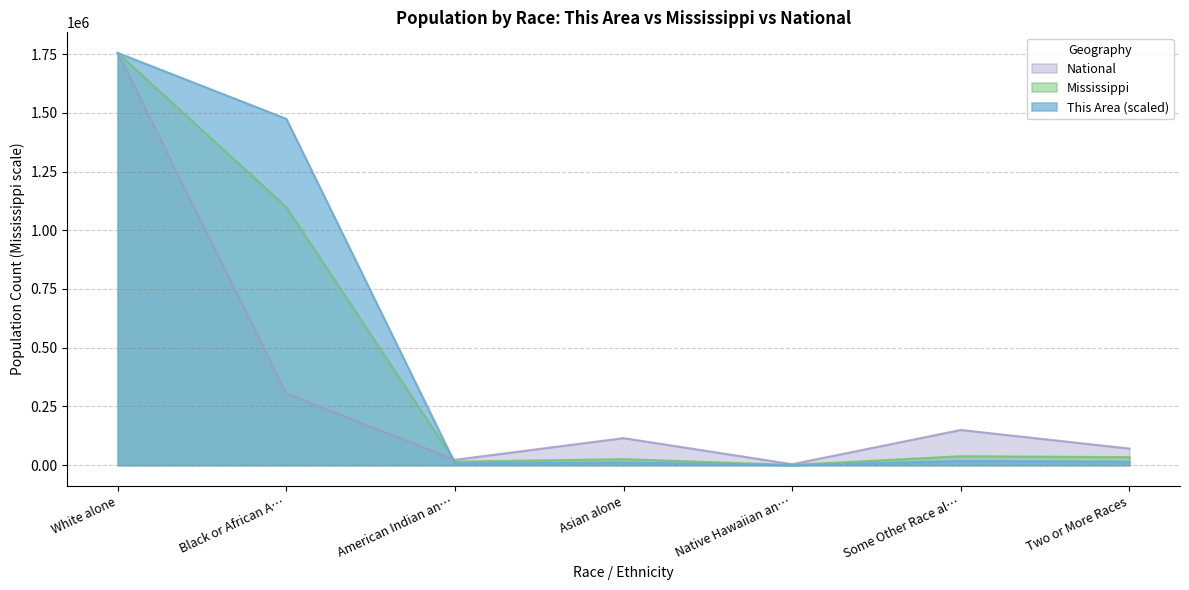

What is the label of the 1st point from the left?

White alone